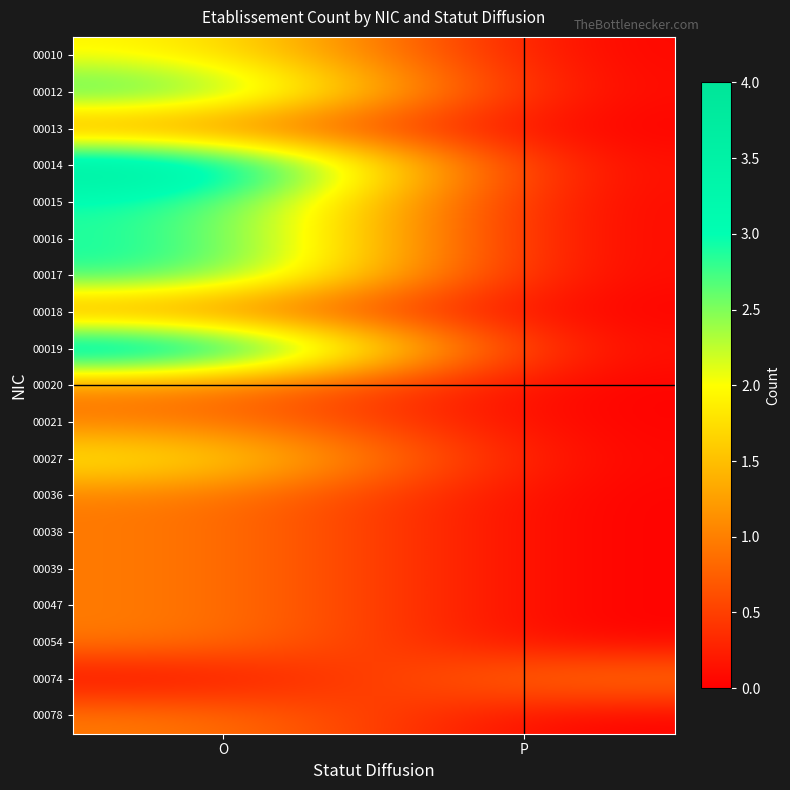

How many categories are shown in the chart?

2